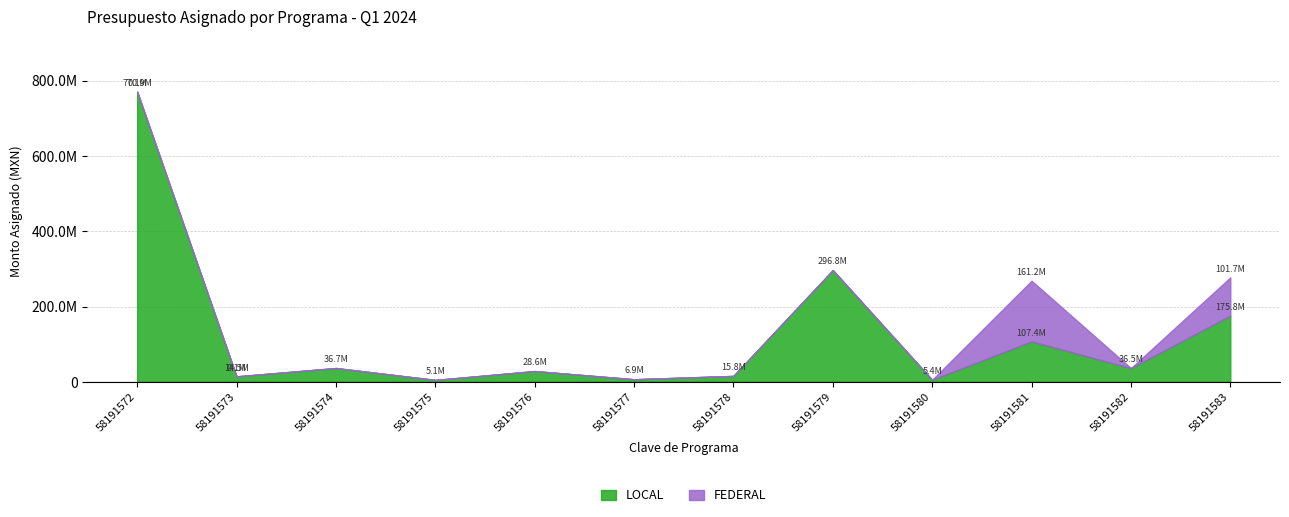

True or false: FEDERAL has more than 0 points higher than both neighbors.

True